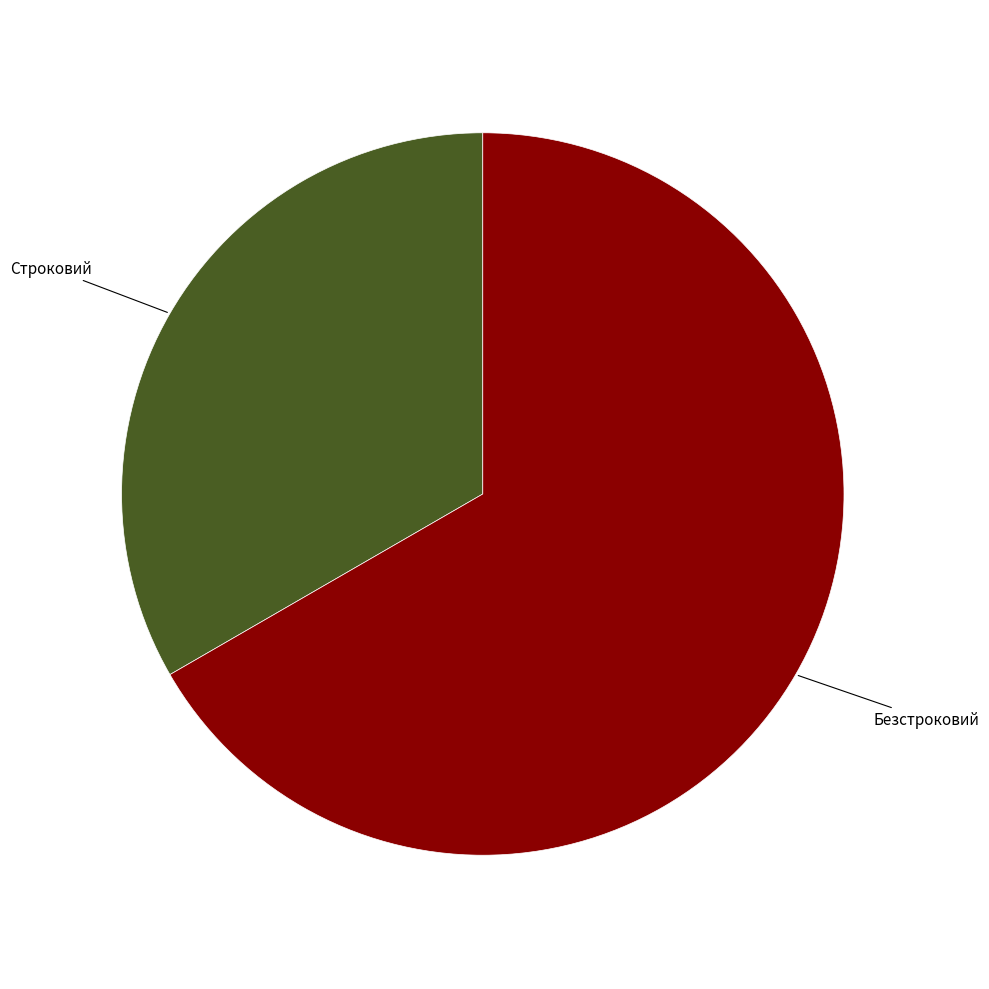

Is there any slice that represents more than half of the pie?

Yes